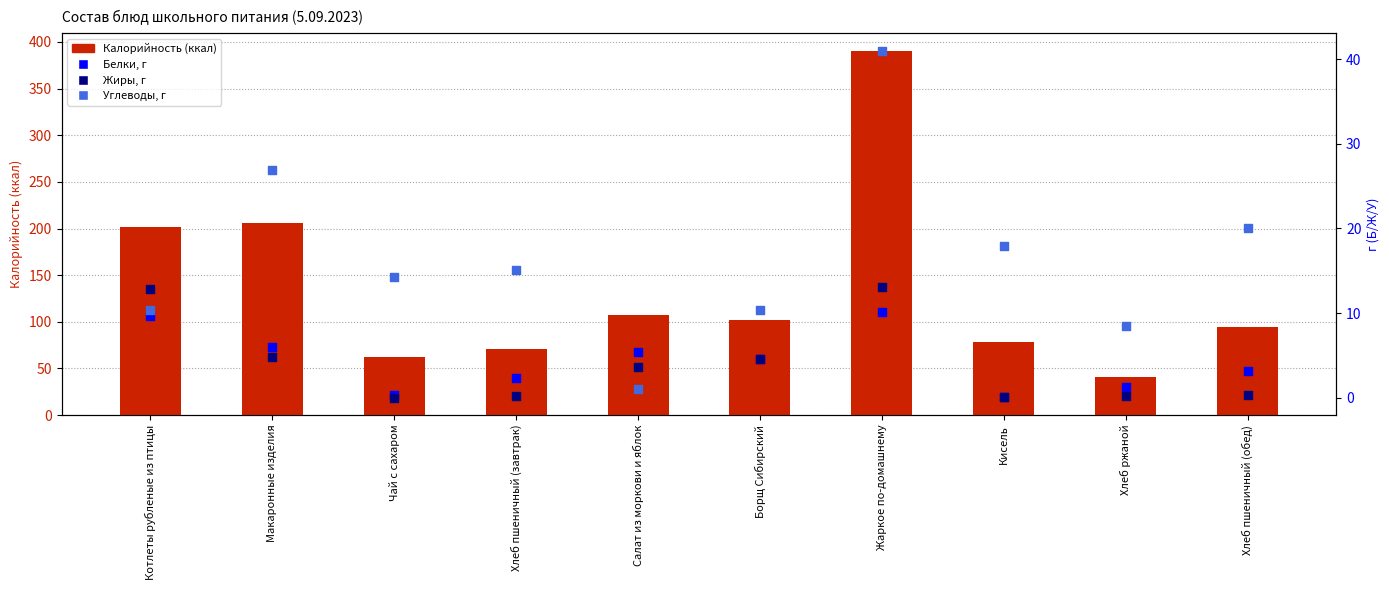

At how many categories does at least one series exceed 214?

1